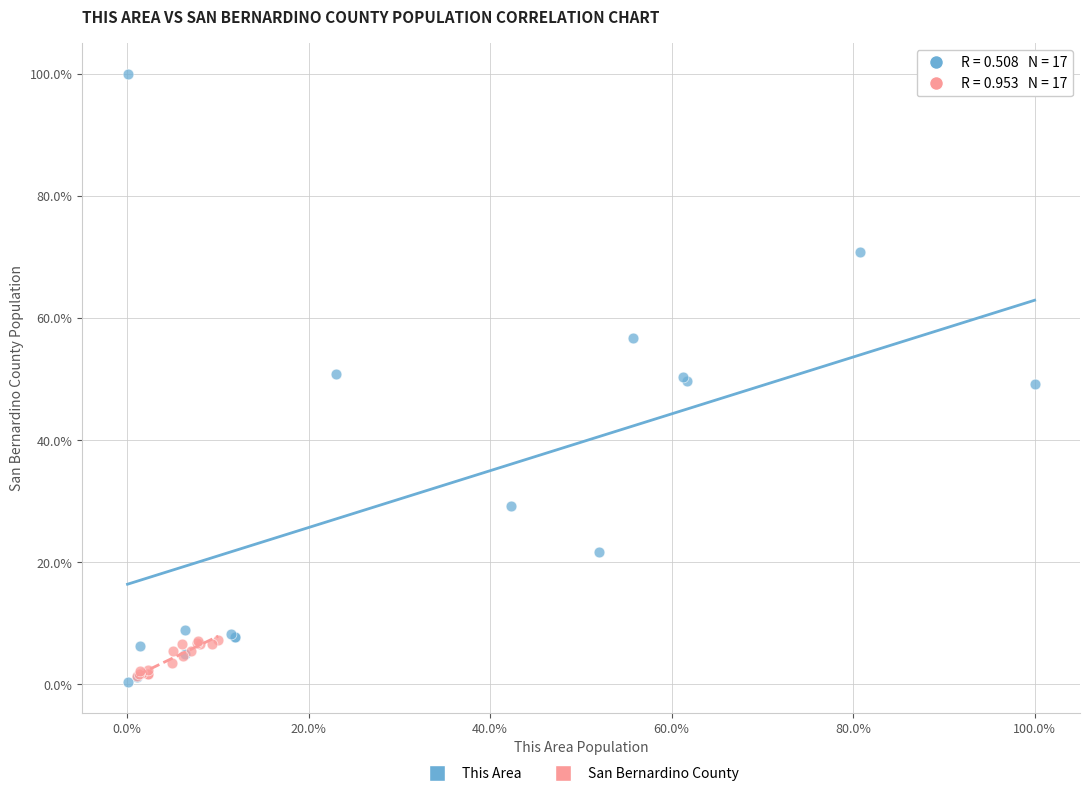

What are all the series names shown in the legend?

This Area, San Bernardino County